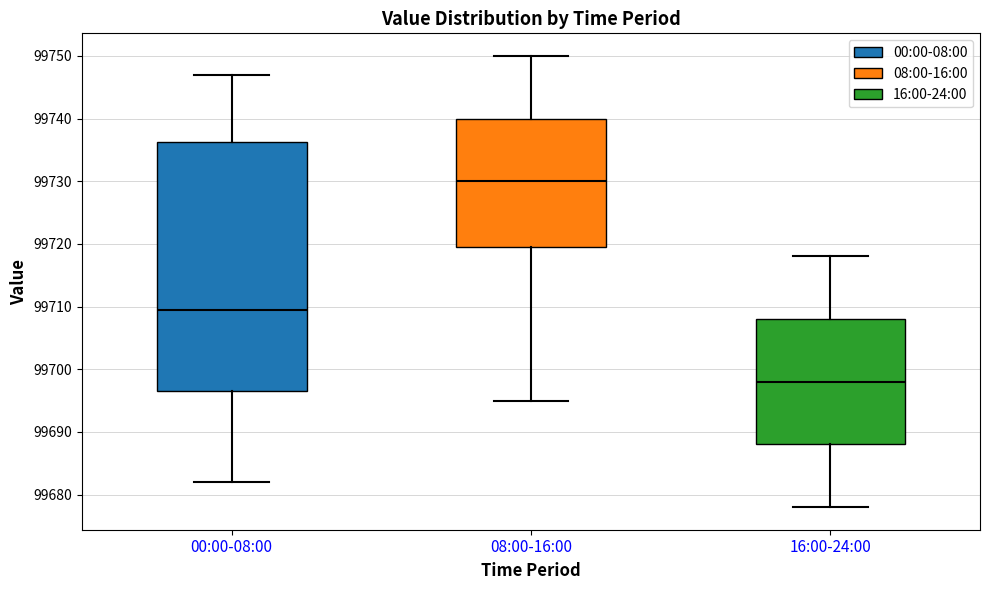

Reading left to right, transcribe this box plot: for each box, give where its median line is, the range the box spans, and where its two whiskers end, as read against the y-axis. The values are not printed on the chart, so give them approximately, as read against the axis.

00:00-08:00: median 99710, box 99697 to 99736, whiskers 99682 to 99747
08:00-16:00: median 99730, box 99720 to 99740, whiskers 99695 to 99750
16:00-24:00: median 99698, box 99688 to 99708, whiskers 99678 to 99718